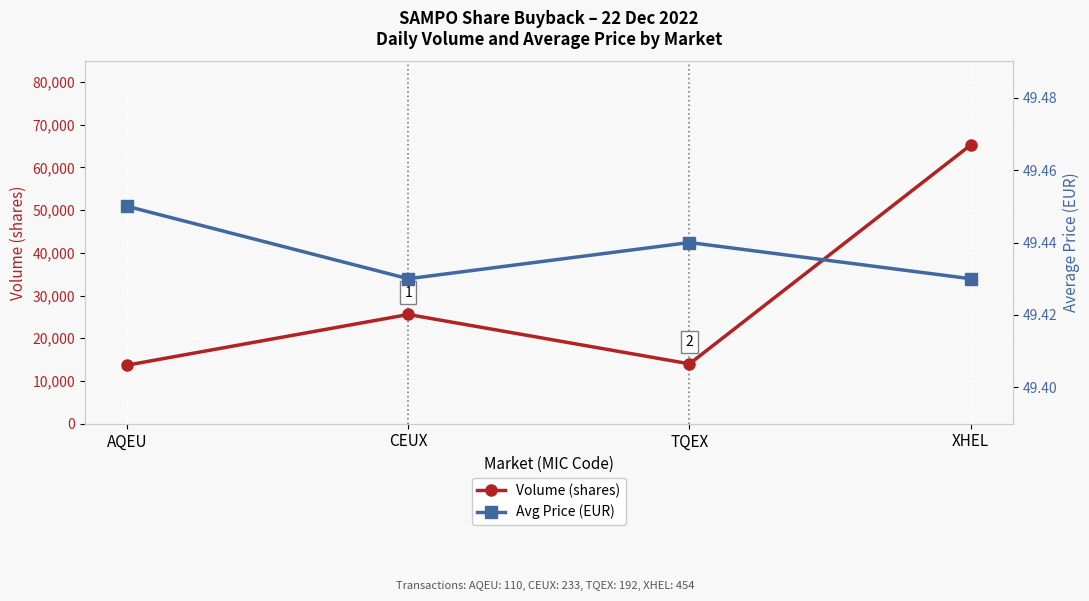

What position from the left is CEUX?

2